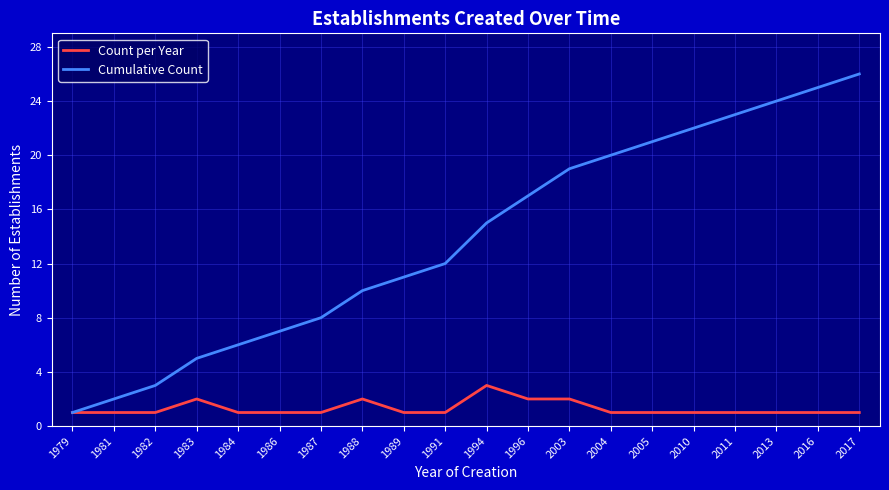

What is the spread (max minus min) of values at 2003?

17